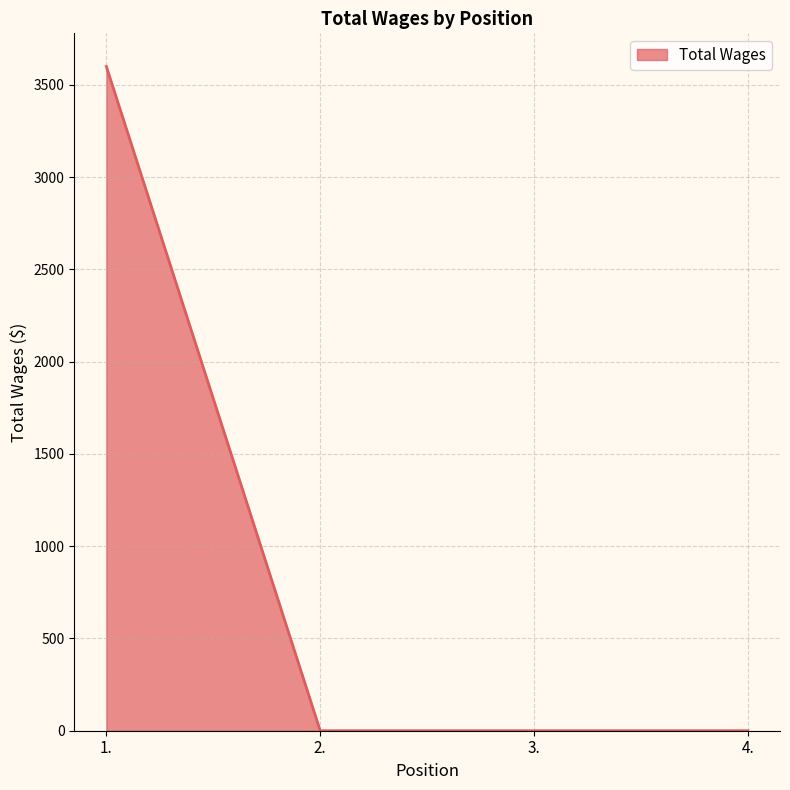

Reading right to left, transcribe all the data shown in this chart.

4.=0	3.=0	2.=0	1.=3600